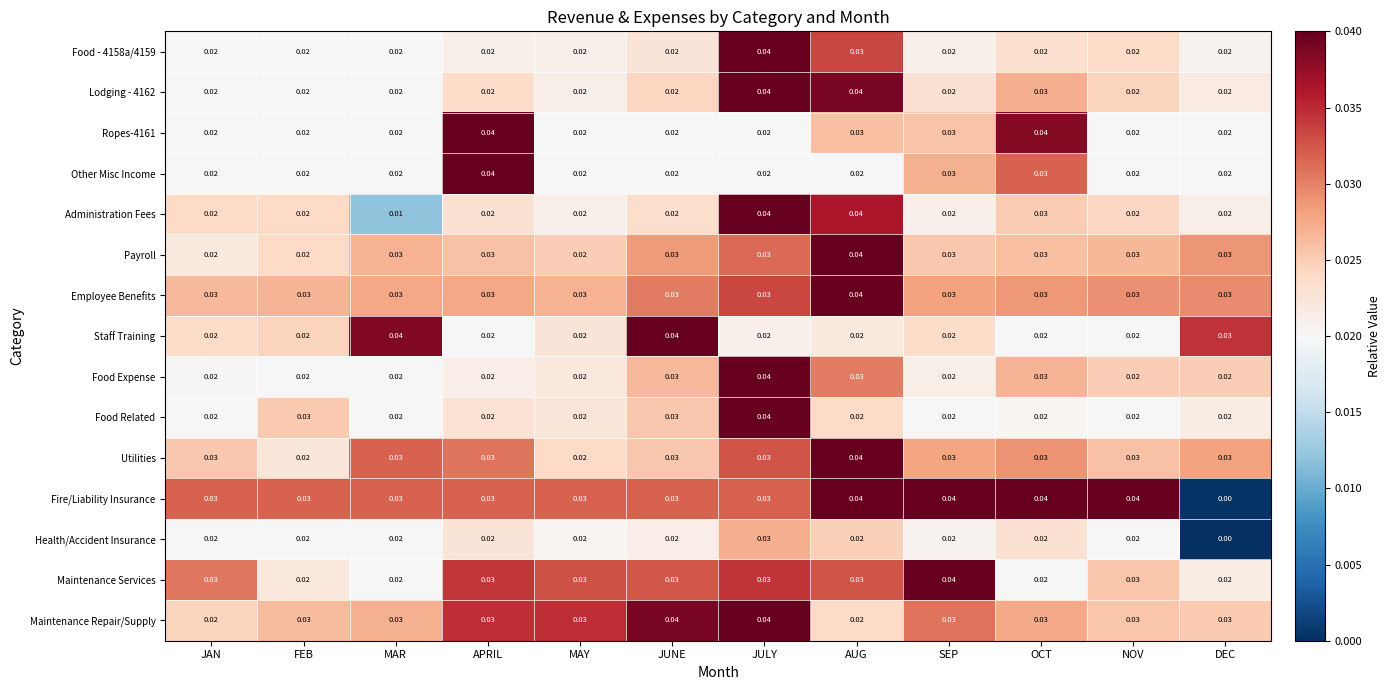

Which category has the lowest value in the Health/Accident Insurance series?

DEC